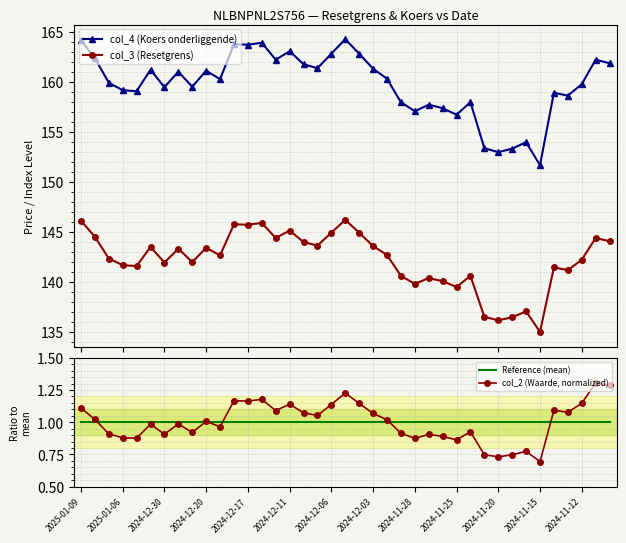

Which series reaches the maximum Y coordinate?

col_4 (Koers onderliggende)